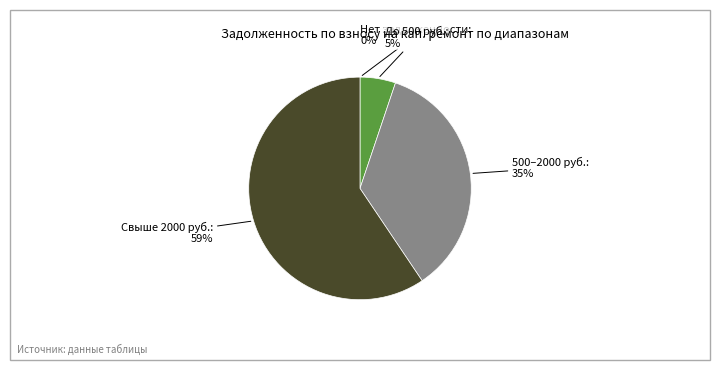

Does any single category account for the majority?

Yes